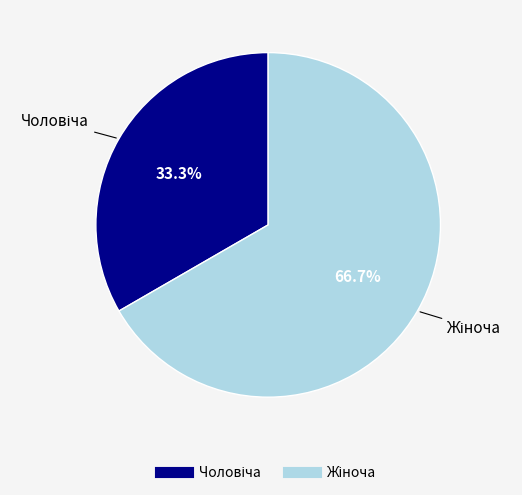

Is there a majority slice in this chart?

Yes